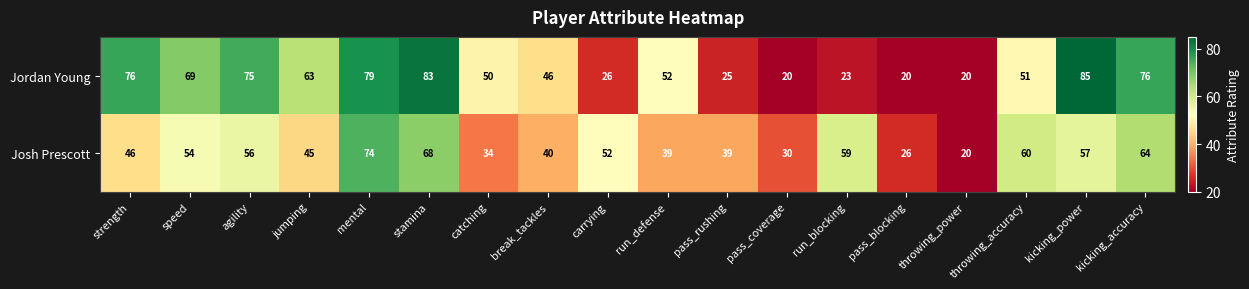

What is the difference between the maximum and minimum values in the Jordan Young series?

65